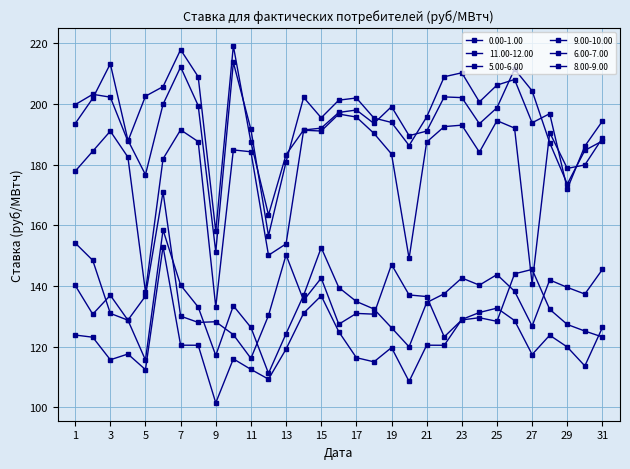

True or false: 8.00-9.00 and 5.00-6.00 cross at least once.

False